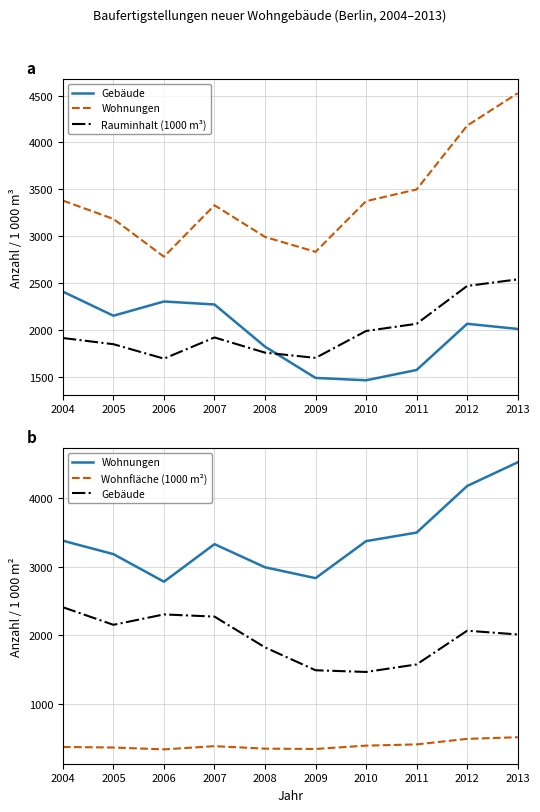

What is the total value across all series at 2006?

7107.7